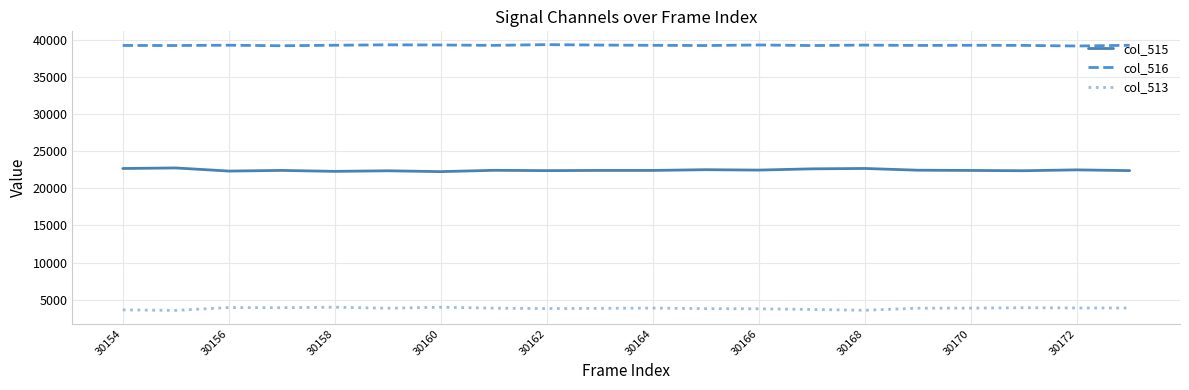

List the series in order of their peak value, highest first.

col_516, col_515, col_513